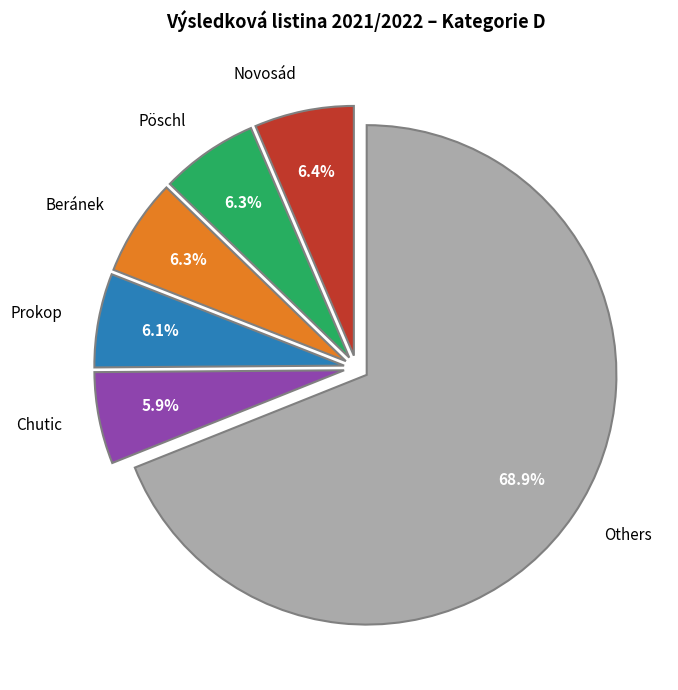

What is the ratio of the value at Novosád to the value at Chutic?

1.1